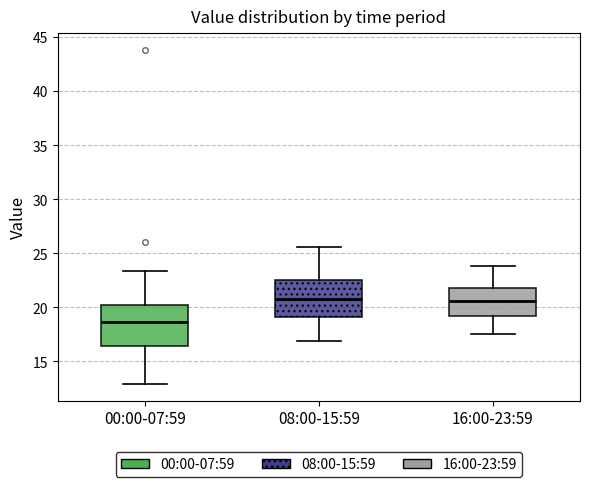

Reading left to right, transcribe this box plot: for each box, give where its median line is, the range the box spans, and where its two whiskers end, as read against the y-axis. The values are not printed on the chart, so give them approximately, as read against the axis.

00:00-07:59: median 18.5, box 16.5 to 20.0, whiskers 13.0 to 23.5
08:00-15:59: median 21.0, box 19.0 to 22.5, whiskers 17.0 to 25.5
16:00-23:59: median 20.5, box 19.0 to 22.0, whiskers 17.5 to 24.0